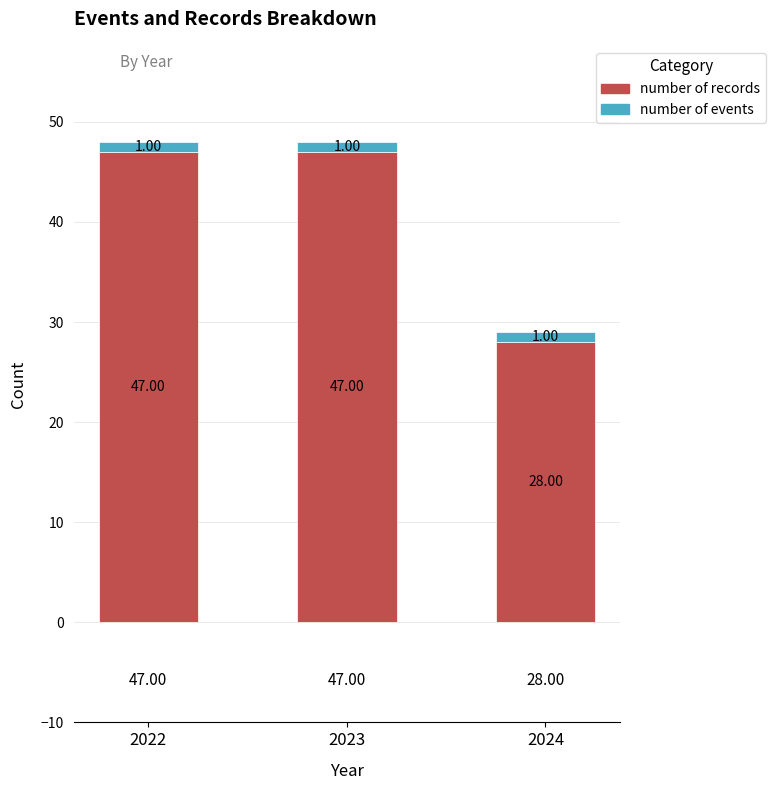

What is the total value across all series at 2023?

48